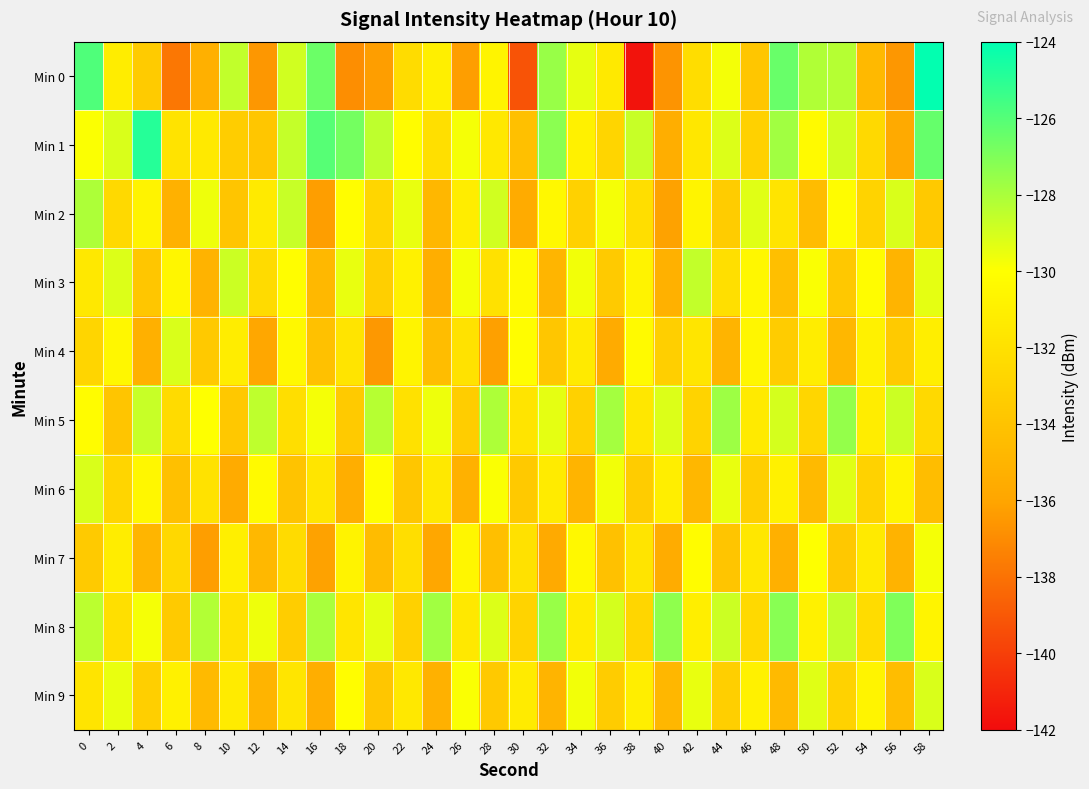

Reading right to left, transcribe all the data shown in this chart.

Min 0: 58=-124.1	56=-136.5	54=-134.7	52=-128.3	50=-128.2	48=-126.5	46=-133.8	44=-129.7	42=-132.2	40=-136.7	38=-141.7	36=-131.4	34=-129.4	32=-127.6	30=-139.2	28=-130.7	26=-136.3	24=-131.0	22=-132.3	20=-136.3	18=-136.9	16=-126.5	14=-128.9	12=-136.6	10=-128.6	8=-135.3	6=-137.8	4=-133.4	2=-131.2	0=-125.9
Min 1: 58=-126.4	56=-135.7	54=-132.5	52=-128.9	50=-130.3	48=-127.8	46=-133.1	44=-129.2	42=-131.6	40=-135.4	38=-128.7	36=-132.8	34=-130.9	32=-127.3	30=-134.2	28=-131.5	26=-129.8	24=-132.1	22=-130.2	20=-128.5	18=-126.8	16=-126.0	14=-128.6	12=-133.8	10=-133.3	8=-131.4	6=-131.8	4=-124.9	2=-129.1	0=-129.9
Min 2: 58=-133.6	56=-129.1	54=-132.9	52=-130.2	50=-134.5	48=-131.8	46=-129.3	44=-133.4	42=-130.7	40=-136.1	38=-132.2	36=-129.8	34=-133.1	32=-130.4	30=-135.6	28=-128.9	26=-131.2	24=-134.8	22=-129.5	20=-132.7	18=-130.1	16=-136.3	14=-128.7	12=-131.4	10=-133.9	8=-129.6	6=-135.2	4=-130.8	2=-132.5	0=-128.1
Min 3: 58=-129.4	56=-135.0	54=-130.2	52=-133.7	50=-129.9	48=-134.3	46=-130.5	44=-132.1	42=-128.6	40=-135.2	38=-130.8	36=-133.5	34=-129.7	32=-134.9	30=-130.3	28=-132.0	26=-129.8	24=-135.4	22=-130.9	20=-133.2	18=-129.5	16=-134.7	14=-130.1	12=-132.4	10=-128.8	8=-135.1	6=-130.6	4=-133.8	2=-129.2	0=-131.5
Min 4: 58=-131.1	56=-133.5	54=-130.9	52=-134.8	50=-131.2	48=-133.4	46=-130.6	44=-135.0	42=-131.7	40=-133.2	38=-130.3	36=-135.6	34=-131.4	32=-133.8	30=-130.1	28=-136.2	26=-131.9	24=-134.4	22=-130.7	20=-136.5	18=-131.8	16=-134.1	14=-130.4	12=-135.9	10=-131.2	8=-133.6	6=-129.1	4=-135.3	2=-130.5	0=-132.8
Min 5: 58=-132.5	56=-128.8	54=-131.2	52=-127.5	50=-132.7	48=-129.0	46=-131.4	44=-127.7	42=-132.9	40=-129.2	38=-131.6	36=-127.9	34=-133.1	32=-129.4	30=-131.8	28=-128.1	26=-133.3	24=-129.6	22=-132.0	20=-128.3	18=-133.5	16=-129.8	14=-132.2	12=-128.5	10=-133.7	8=-130.0	6=-132.4	4=-128.7	2=-133.9	0=-130.2
Min 6: 58=-134.4	56=-130.7	54=-133.0	52=-129.3	50=-134.6	48=-130.9	46=-133.2	44=-129.5	42=-134.8	40=-131.1	38=-133.4	36=-129.7	34=-135.0	32=-131.3	30=-133.6	28=-129.9	26=-135.2	24=-131.5	22=-133.8	20=-130.1	18=-135.4	16=-131.7	14=-134.0	12=-130.3	10=-135.6	8=-131.9	6=-134.2	4=-130.5	2=-132.8	0=-129.1
Min 7: 58=-129.8	56=-135.1	54=-131.4	52=-133.7	50=-130.0	48=-135.3	46=-131.6	44=-133.9	42=-130.2	40=-135.5	38=-131.8	36=-134.1	34=-130.4	32=-135.7	30=-132.0	28=-134.3	26=-130.6	24=-135.9	22=-132.2	20=-134.5	18=-130.8	16=-136.1	14=-132.4	12=-134.7	10=-131.0	8=-136.3	6=-132.6	4=-134.9	2=-131.2	0=-133.5
Min 8: 58=-130.7	56=-127.0	54=-132.3	52=-128.6	50=-130.9	48=-127.2	46=-132.5	44=-128.8	42=-131.1	40=-127.4	38=-132.7	36=-129.0	34=-131.3	32=-127.6	30=-132.9	28=-129.2	26=-131.5	24=-127.8	22=-133.1	20=-129.4	18=-131.7	16=-128.0	14=-133.3	12=-129.6	10=-131.9	8=-128.2	6=-133.5	4=-129.8	2=-132.1	0=-128.4
Min 9: 58=-129.1	56=-134.4	54=-130.7	52=-133.0	50=-129.3	48=-134.6	46=-130.9	44=-133.2	42=-129.5	40=-134.8	38=-131.1	36=-133.4	34=-129.7	32=-135.0	30=-131.3	28=-133.6	26=-129.9	24=-135.2	22=-131.5	20=-133.8	18=-130.1	16=-135.4	14=-131.7	12=-135.0	10=-131.3	8=-134.6	6=-130.9	4=-133.2	2=-129.5	0=-131.8